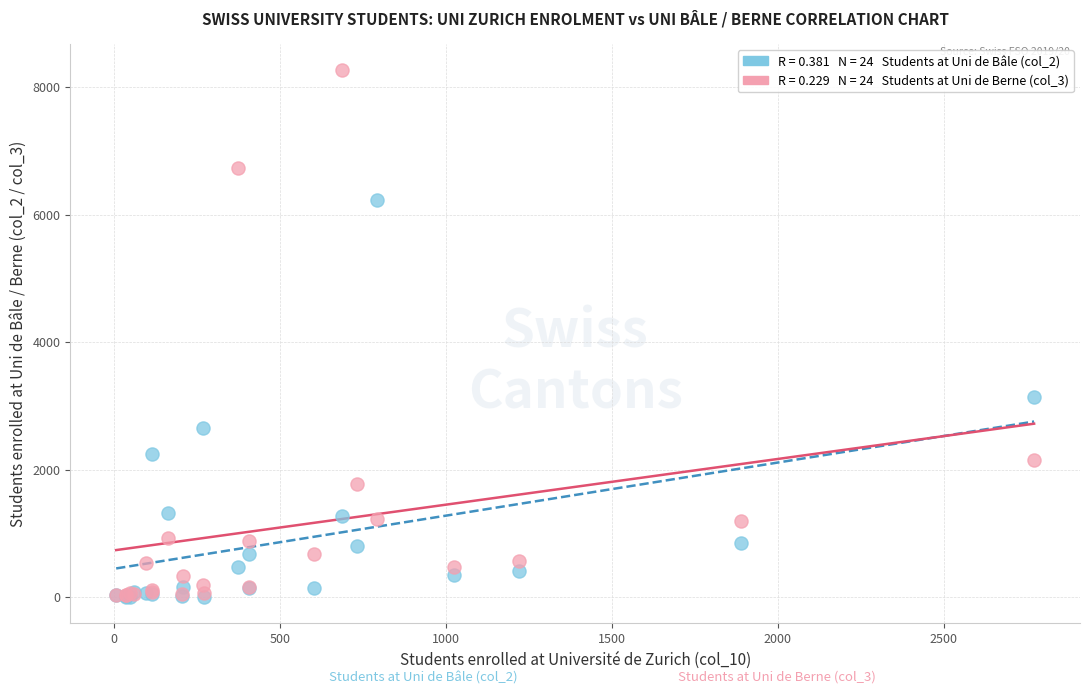

Across all series, what Y value is closest to 4138?

3142